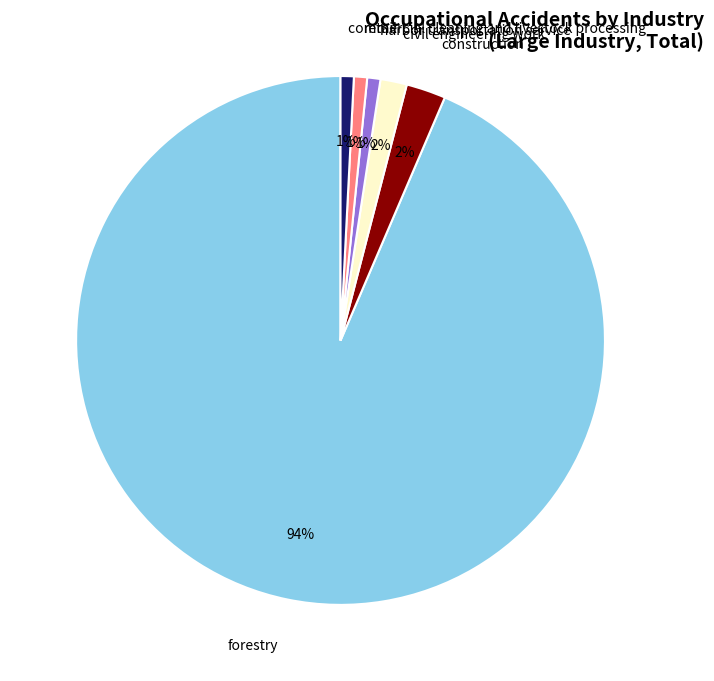

To the nearest percent, what is the average slice percentage?

17%